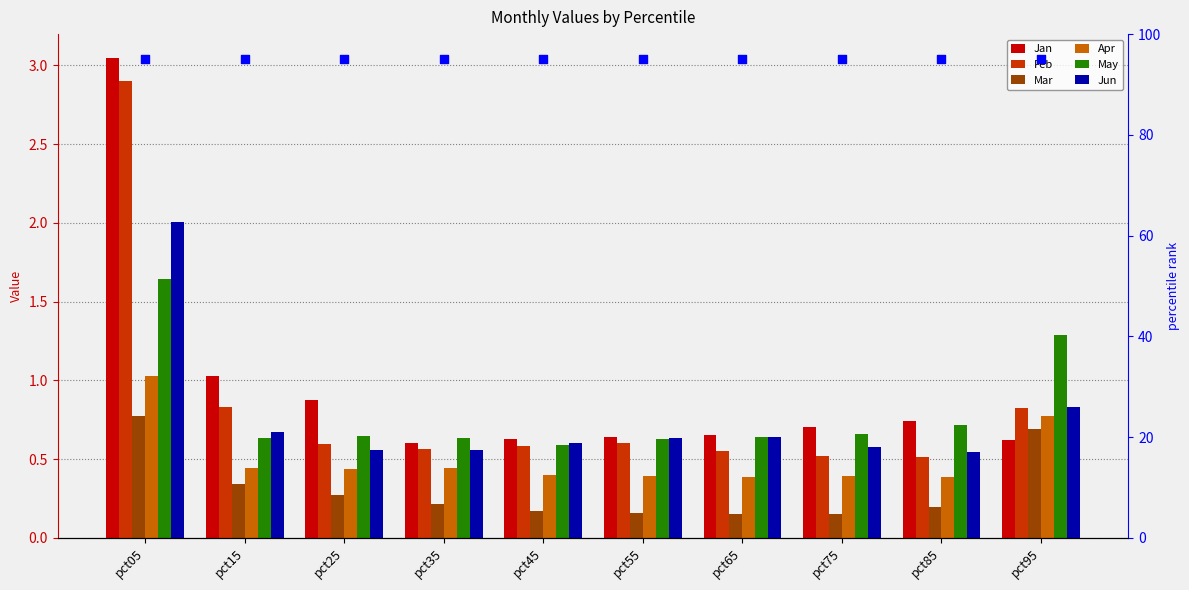

Which series has the largest Y range (max minus min)?

Jan